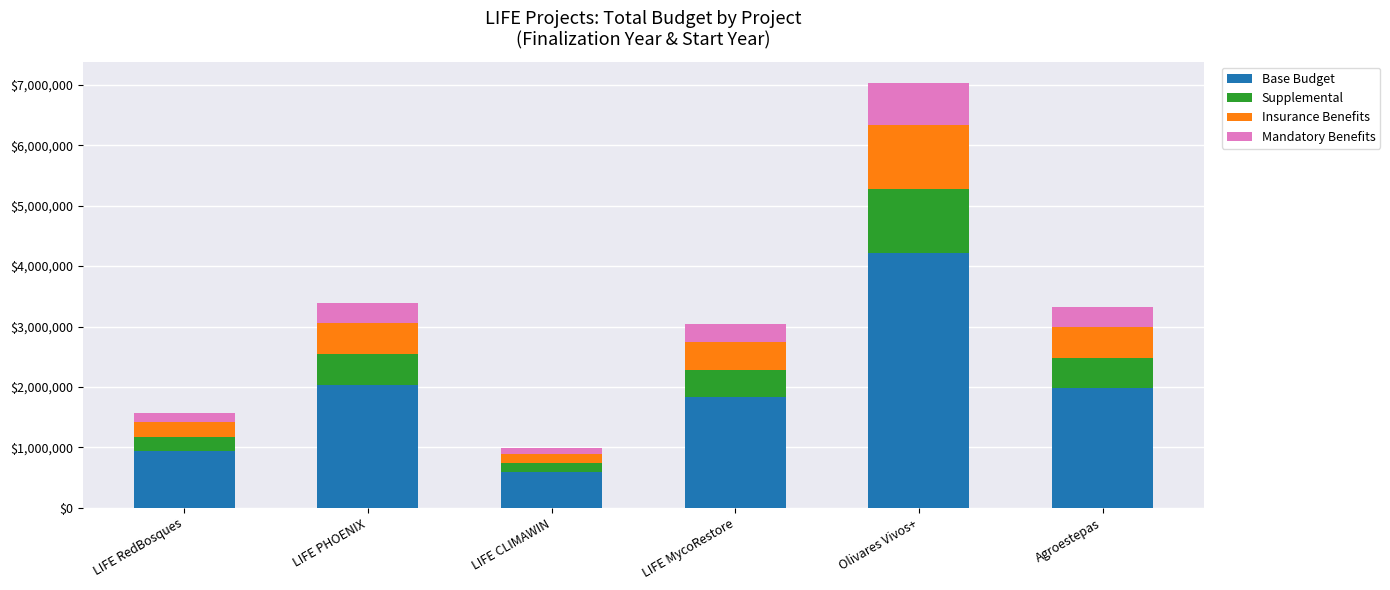

What is the difference between the maximum and minimum values in the Base Budget series?

3622257.6